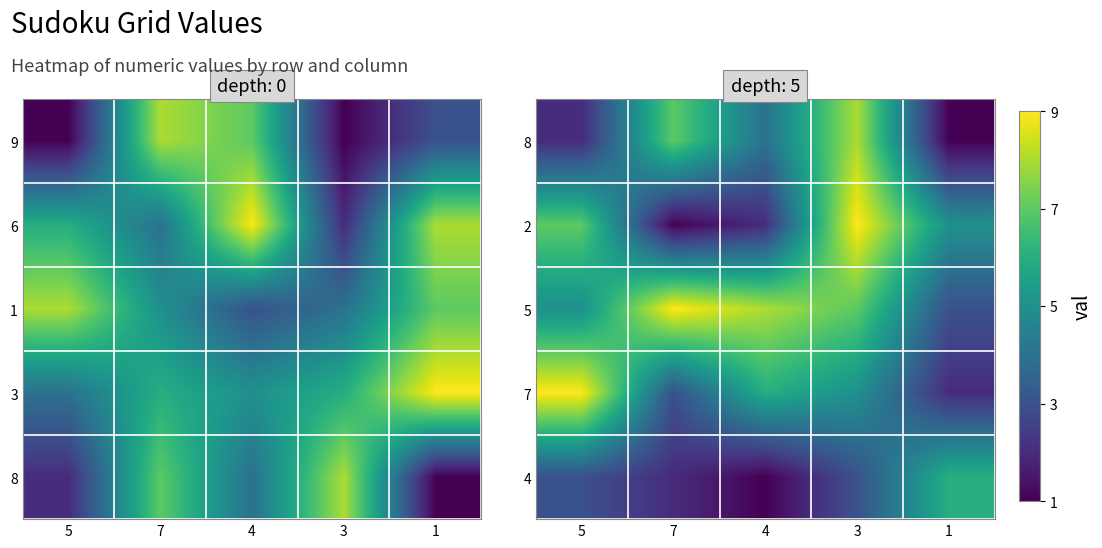

What is the average value of the 7 series?

5